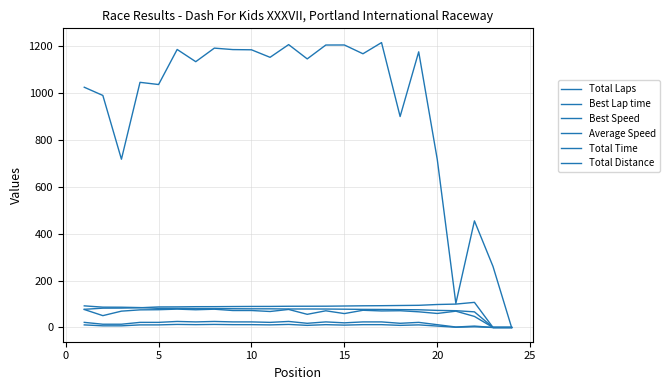

Reading left to right, what are all the values shown in this chart?

Total Laps: 11.0	7.0	7.0	11.0	11.0	13.0	12.0	13.0	12.0	12.0	11.0	13.0	9.0	12.0	10.0	12.0	12.0	9.0	11.0	6.0	1.0	3.0	0.0	0.0
Best Lap time: 77.3	82.2	82.5	84.0	87.5	87.7	88.5	88.6	89.2	89.6	89.7	90.4	90.4	90.6	91.4	92.3	92.8	93.6	94.4	97.8	99.6	106.9	0.0	0.0
Best Speed: 92.0	86.6	86.2	84.7	81.4	81.1	80.4	80.3	79.8	79.5	79.4	78.8	78.7	78.5	77.9	77.1	76.7	76.0	75.4	72.8	71.5	66.6	0.0	0.0
Average Speed: 76.5	50.4	69.5	75.0	75.7	78.2	75.5	77.8	72.2	72.2	68.1	76.8	56.0	71.0	59.2	73.3	70.4	71.3	66.7	59.7	69.4	47.0	0.0	0.0
Total Time: 1022.9	988.0	716.4	1043.8	1034.5	1183.8	1131.7	1189.4	1183.2	1182.3	1150.3	1204.4	1143.6	1202.6	1202.8	1165.4	1213.1	898.2	1173.6	715.2	102.5	453.8	259.7	0.0
Total Distance: 21.7	13.8	13.8	21.7	21.7	25.7	23.7	25.7	23.7	23.7	21.7	25.7	17.8	23.7	19.8	23.7	23.7	17.8	21.7	11.9	2.0	5.9	0.0	0.0